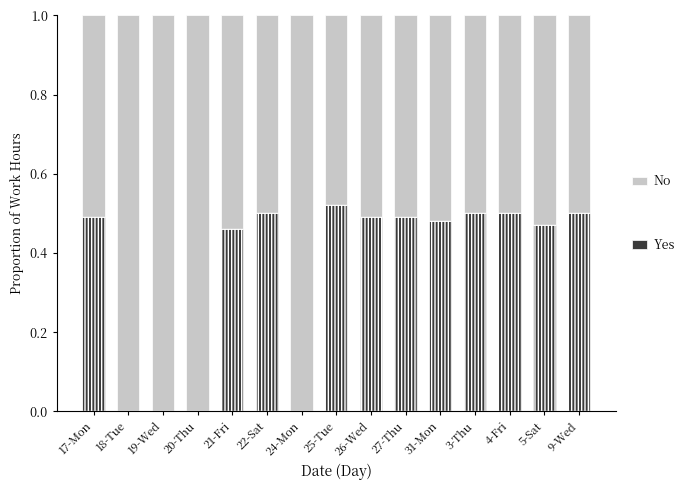

Is the value of No at 4-Fri greater than the value of Yes at 25-Tue?

No